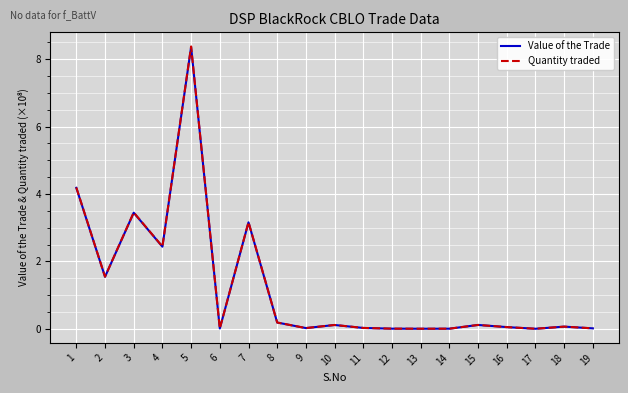

Where is the first local maximum for Value of the Trade?

3